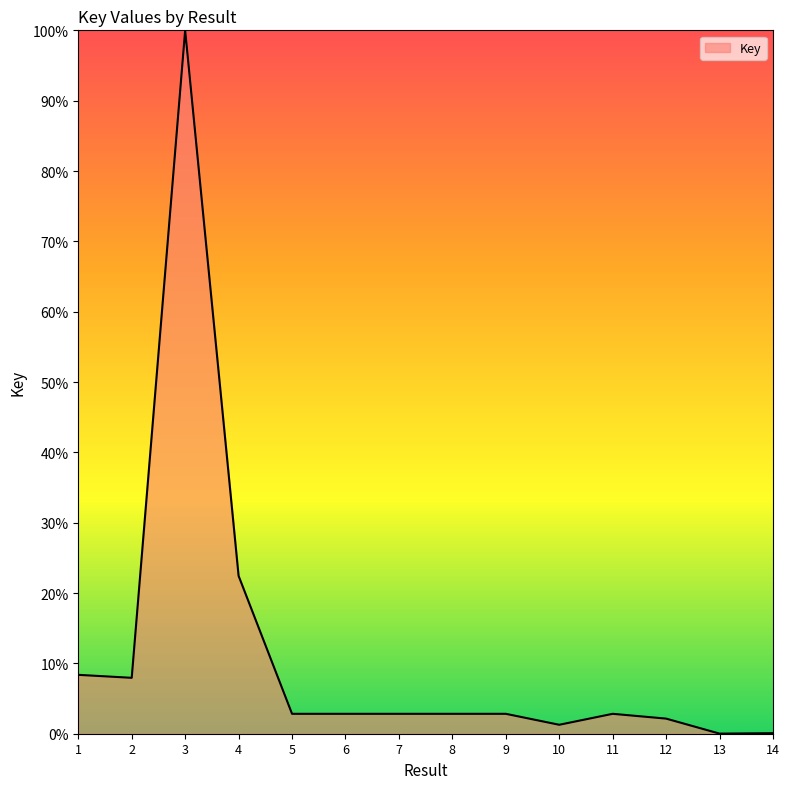

What is the change in value from 4 to 8?

-19.6